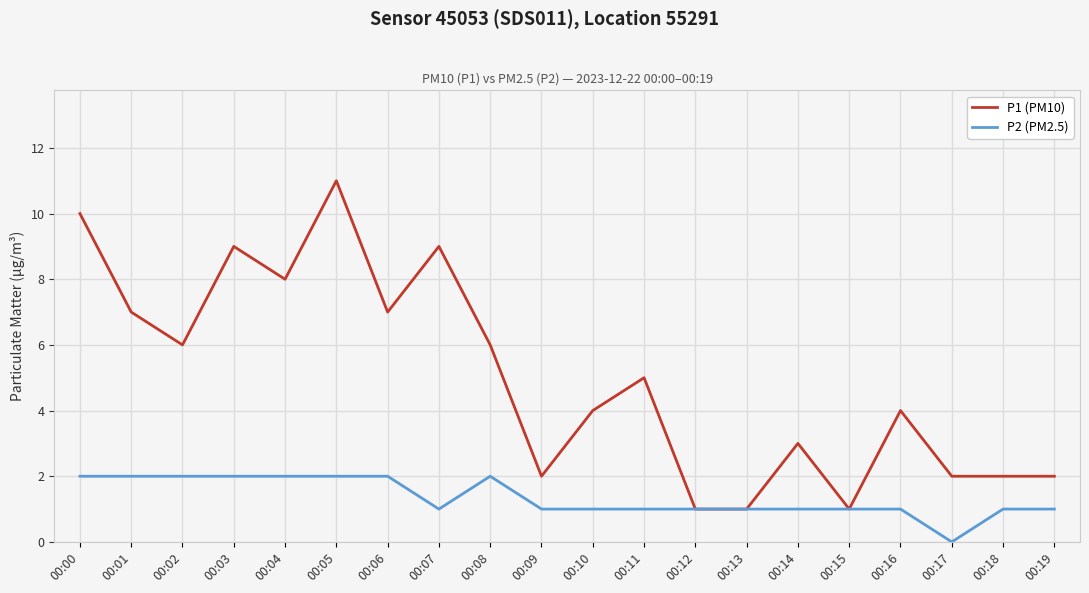

Which series changed the most between 00:00 and 00:18?

P1 (PM10)